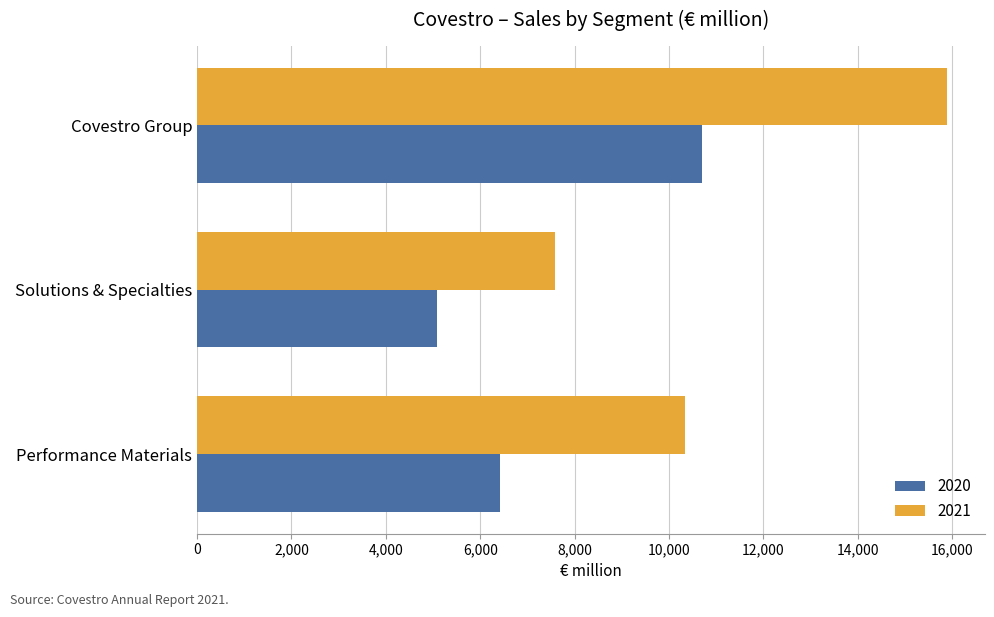

Which series has the widest spread of values?

2021